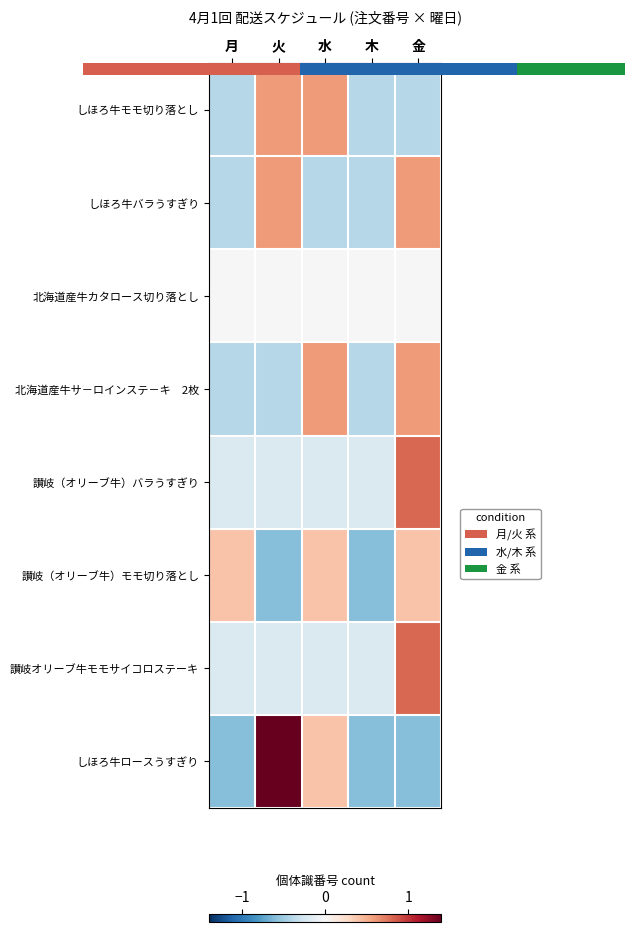

Rank the series by their maximum value, from highest to lowest.

しほろ牛ロースうすぎり, 讃岐（オリーブ牛）バラうすぎり, 讃岐オリーブ牛モモサイコロステーキ, しほろ牛モモ切り落とし, しほろ牛バラうすぎり, 北海道産牛サ－ロインステ－キ 2枚, 讃岐（オリーブ牛）モモ切り落とし, 北海道産牛カタロース切り落とし